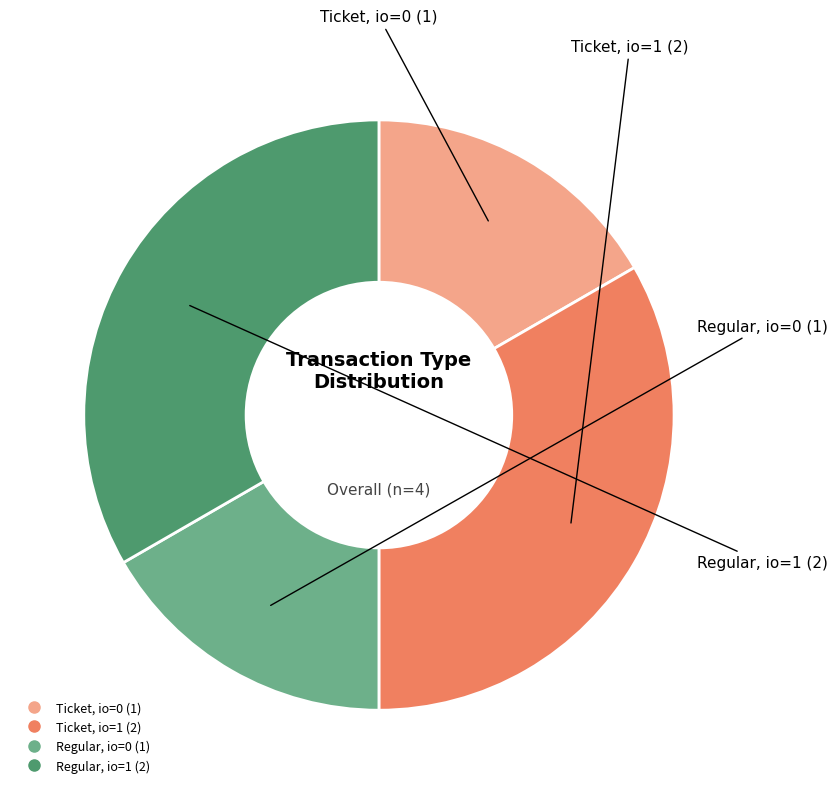

Is there a majority slice in this chart?

No